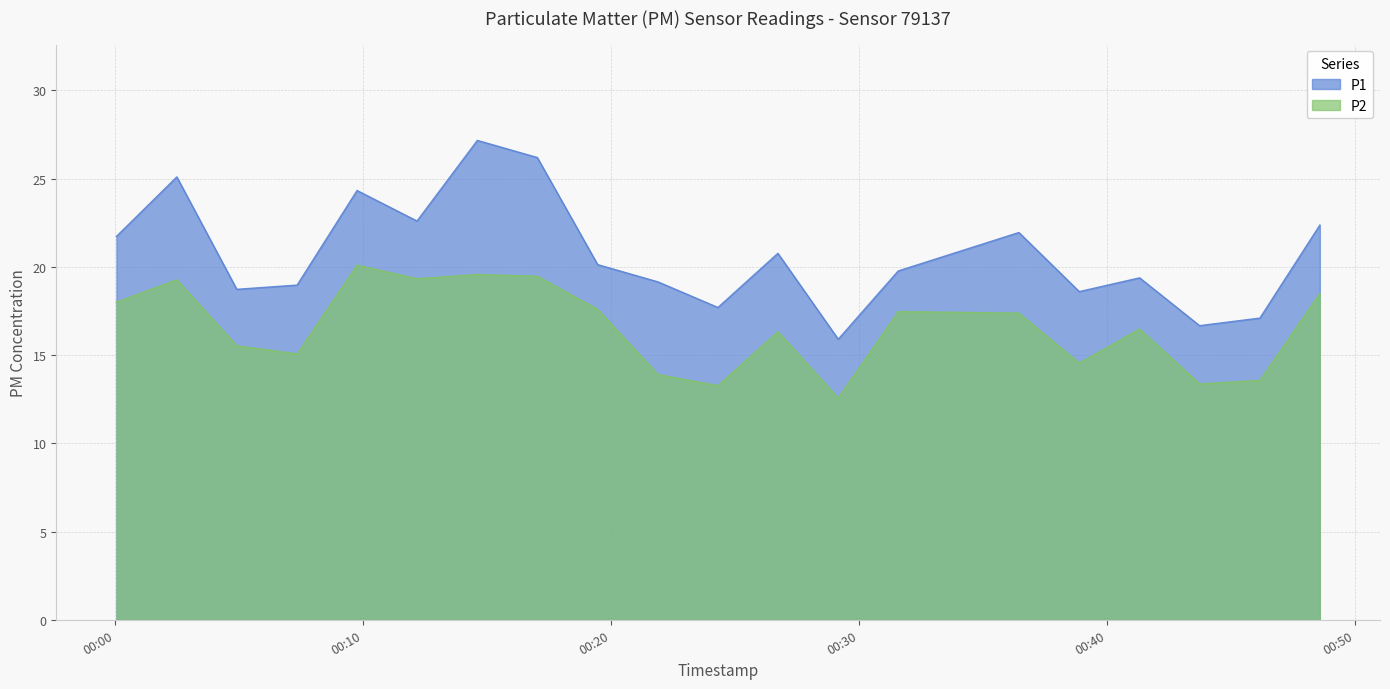

At which category is the sum across all series the highest?

2024-01-11T00:14:37